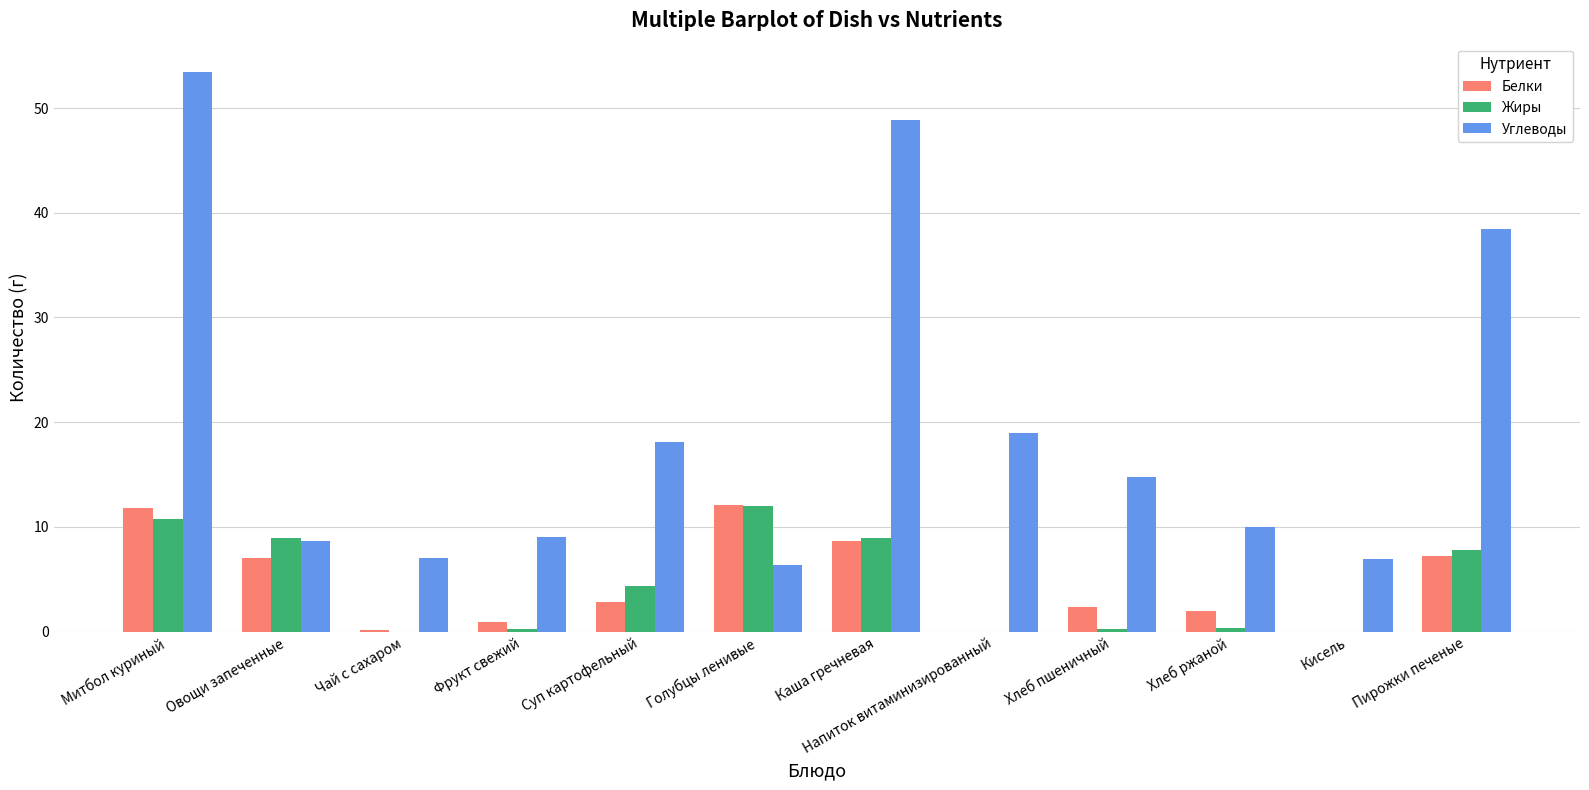

What is the maximum value shown in the chart?

53.5